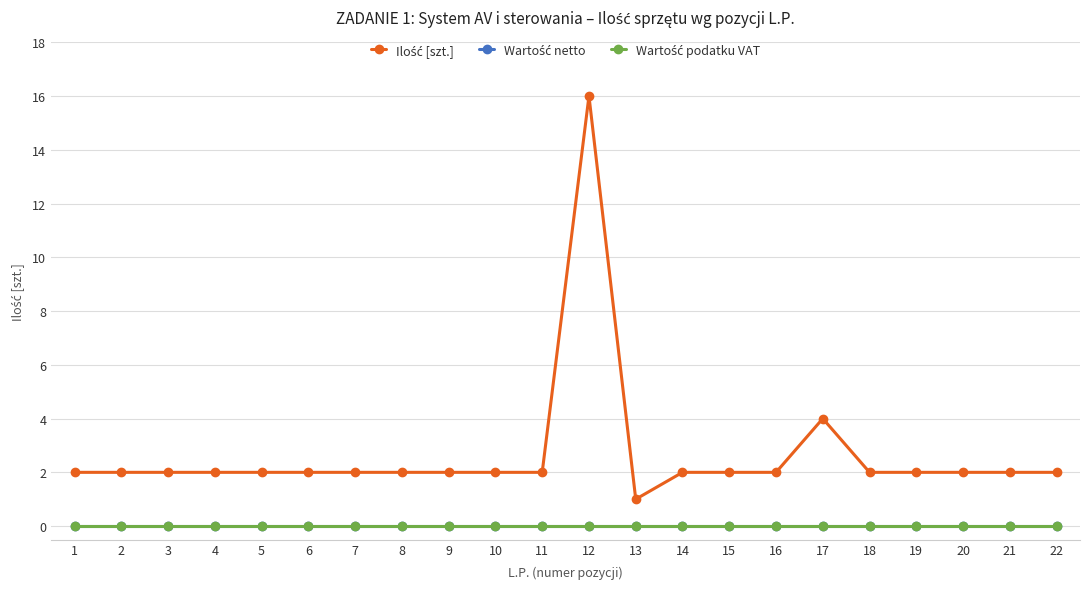

At 17, list the series in order from smallest to largest.

Wartość netto, Wartość podatku VAT, Ilość [szt.]